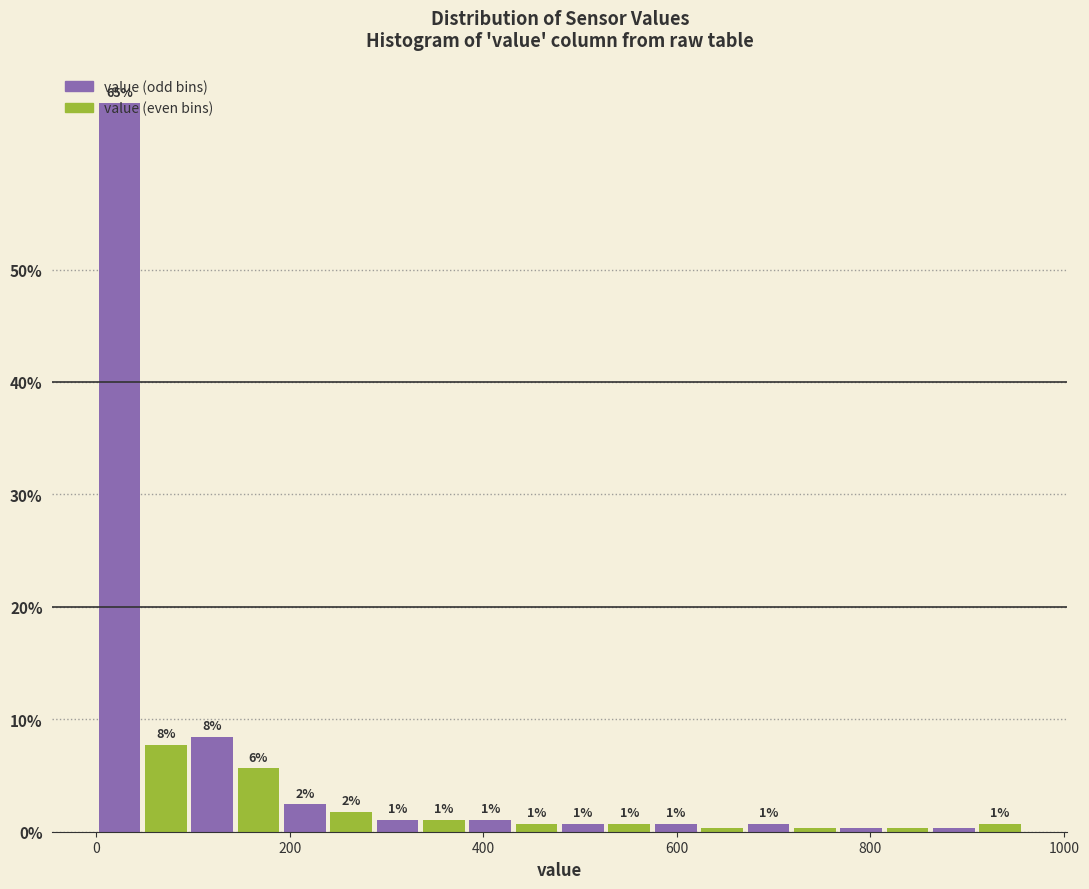

Around what value on the x-axis is the tallest bar? Give the approximate position of its centre, as read against the axis.

20